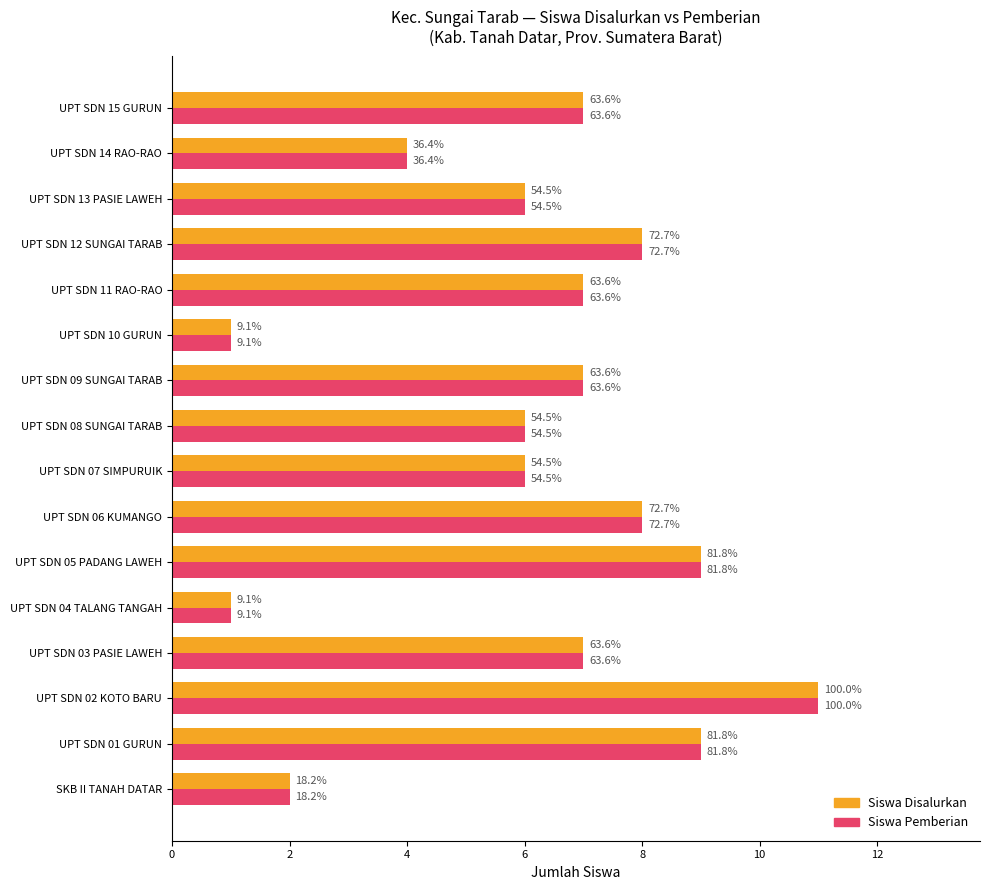

What are all the series names shown in the legend?

Siswa Disalurkan, Siswa Pemberian